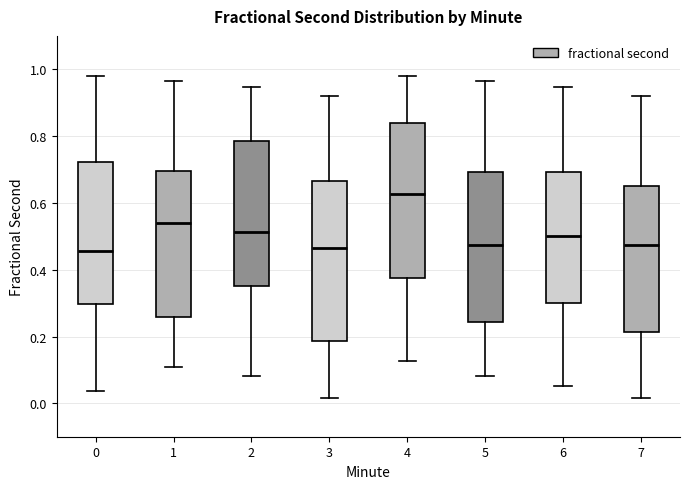

Reading left to right, transcribe this box plot: for each box, give where its median line is, the range the box spans, and where its two whiskers end, as read against the y-axis. The values are not printed on the chart, so give them approximately, as read against the axis.

0: median 0.46, box 0.30 to 0.72, whiskers 0.04 to 0.98
1: median 0.54, box 0.26 to 0.70, whiskers 0.10 to 0.96
2: median 0.52, box 0.36 to 0.78, whiskers 0.08 to 0.94
3: median 0.46, box 0.18 to 0.66, whiskers 0.02 to 0.92
4: median 0.62, box 0.38 to 0.84, whiskers 0.12 to 0.98
5: median 0.48, box 0.24 to 0.70, whiskers 0.08 to 0.96
6: median 0.50, box 0.30 to 0.70, whiskers 0.06 to 0.94
7: median 0.48, box 0.22 to 0.66, whiskers 0.02 to 0.92